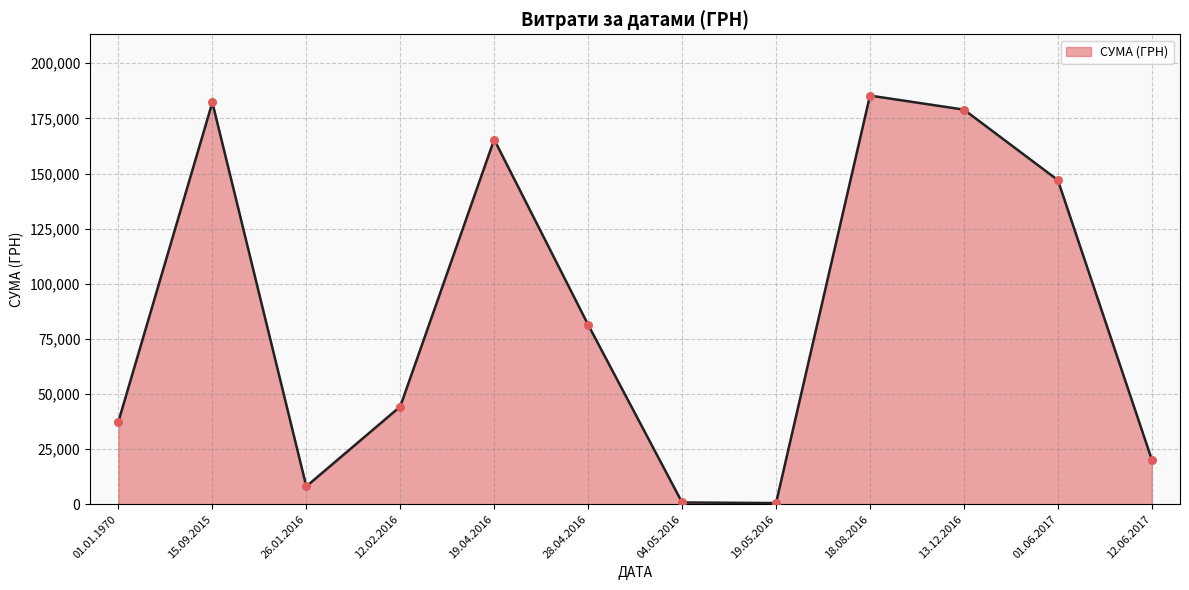

Between 28.04.2016 and 13.12.2016, which is larger?

13.12.2016